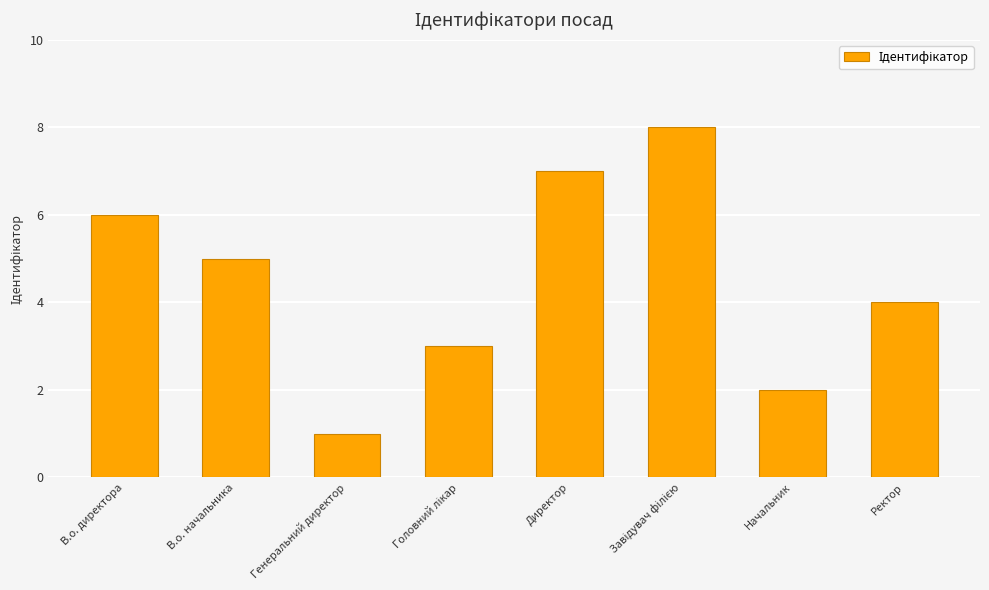

Reading right to left, extract all data points from this chart.

4	2	8	7	3	1	5	6